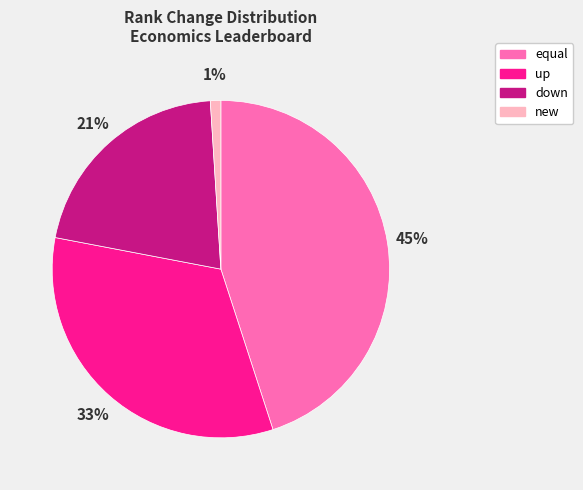

Is the sum of equal and new greater than half?

No